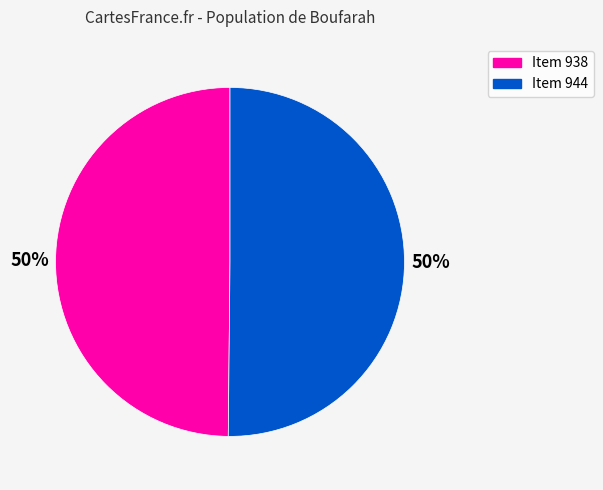

True or false: Item 944 accounts for 50% of the total.

True